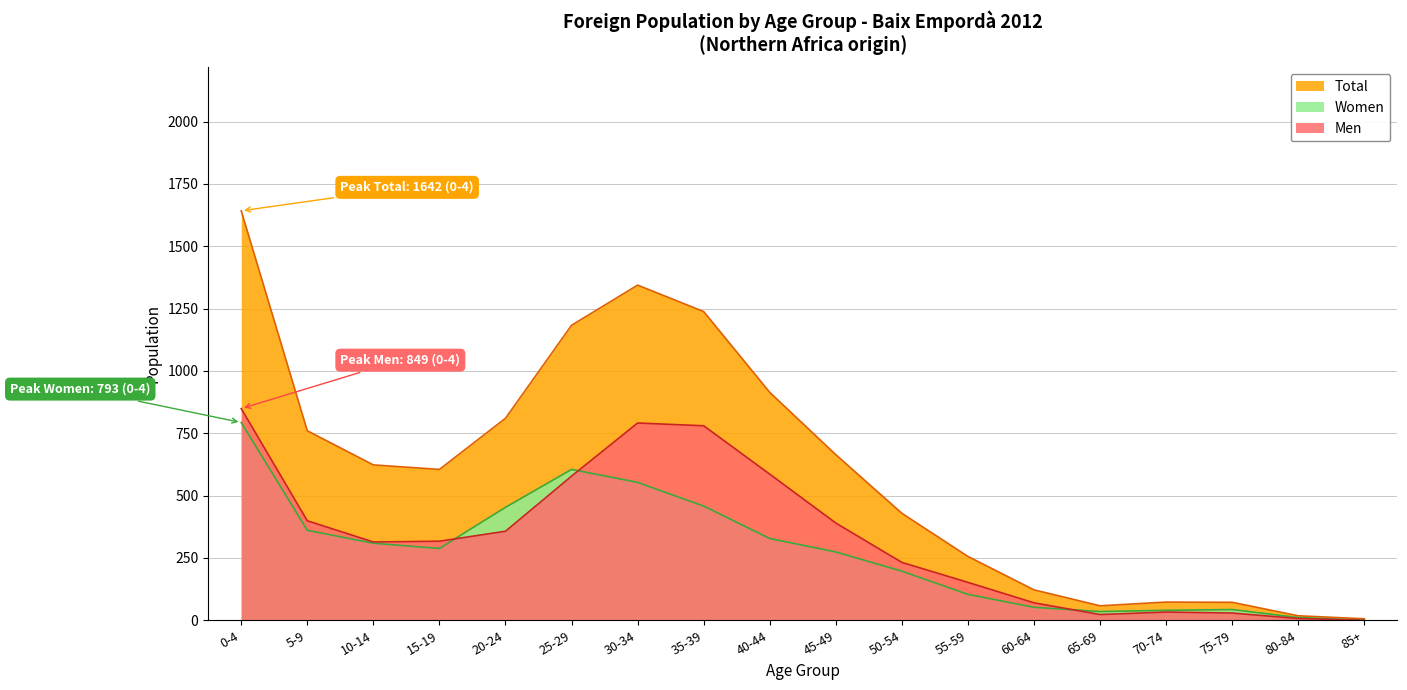

Which series has the largest range (max minus min)?

Total